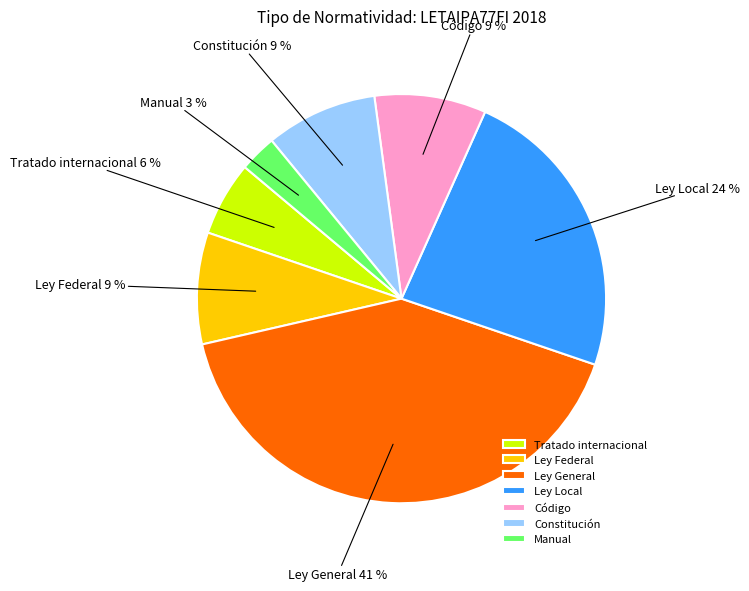

To the nearest percent, what is the average slice percentage?

14%